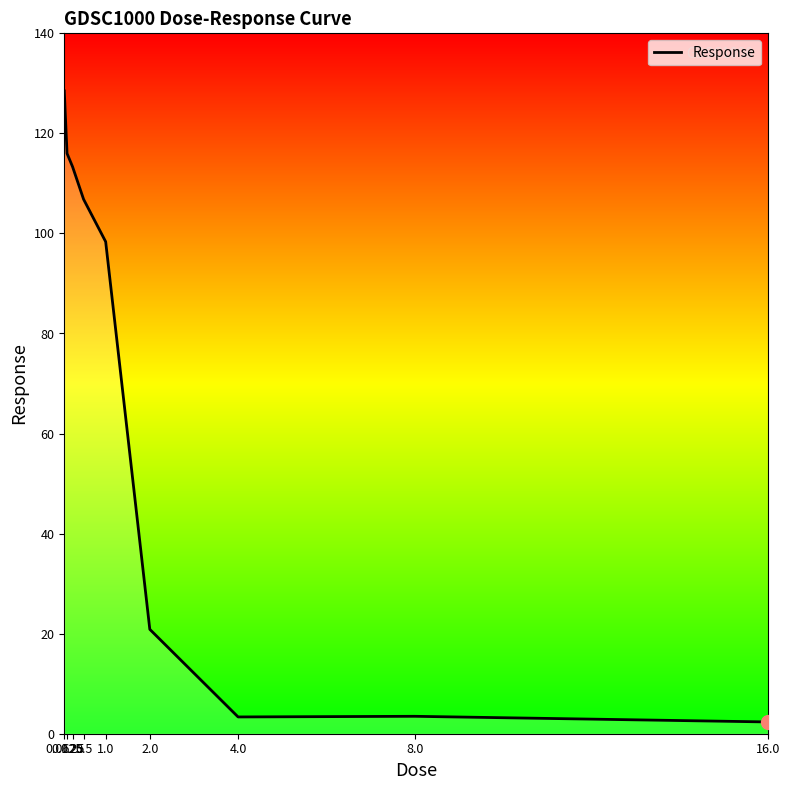

How many points are higher than both their immediate neighbors (excluding endpoints)?

1